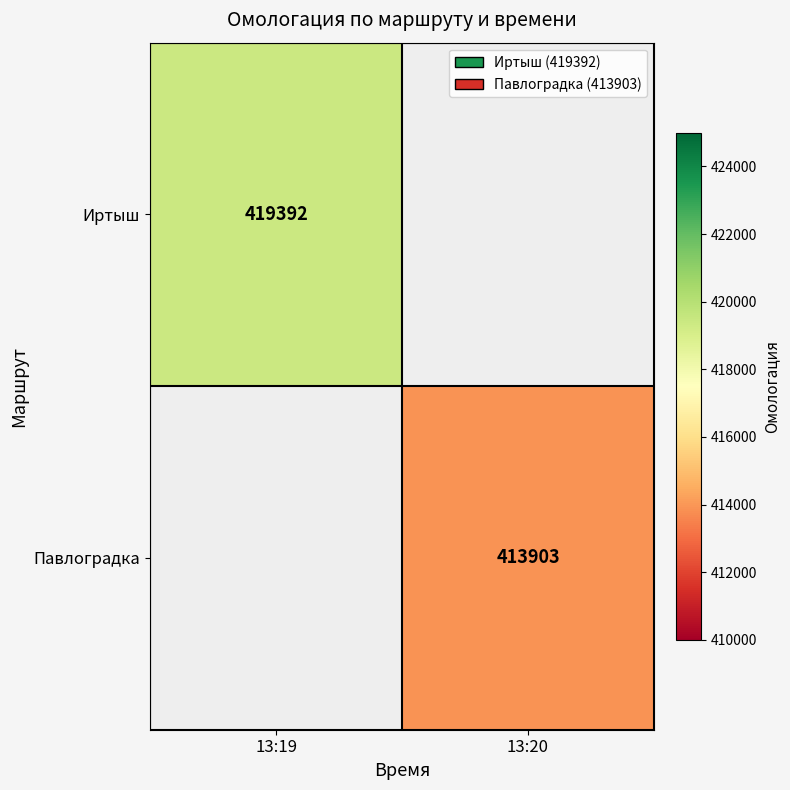

How many distinct data groups are displayed?

2